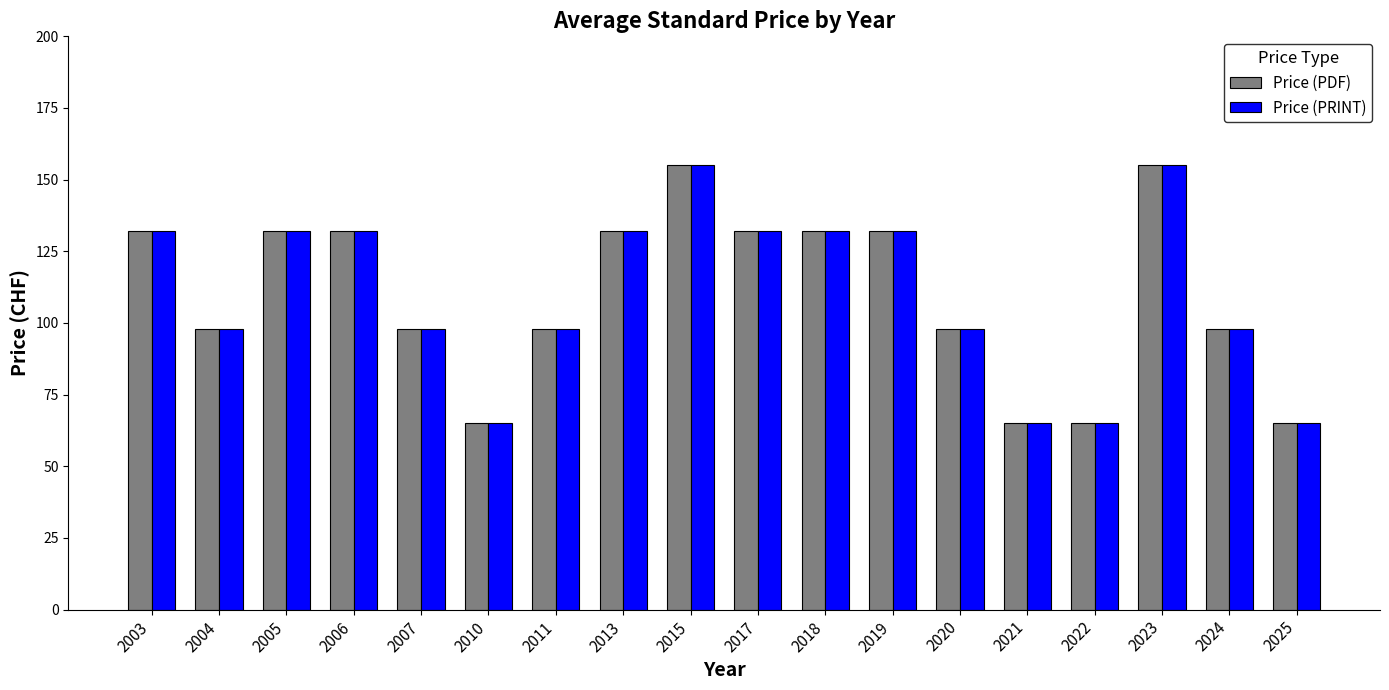

What is the lowest value of the Price (PDF) series?

65